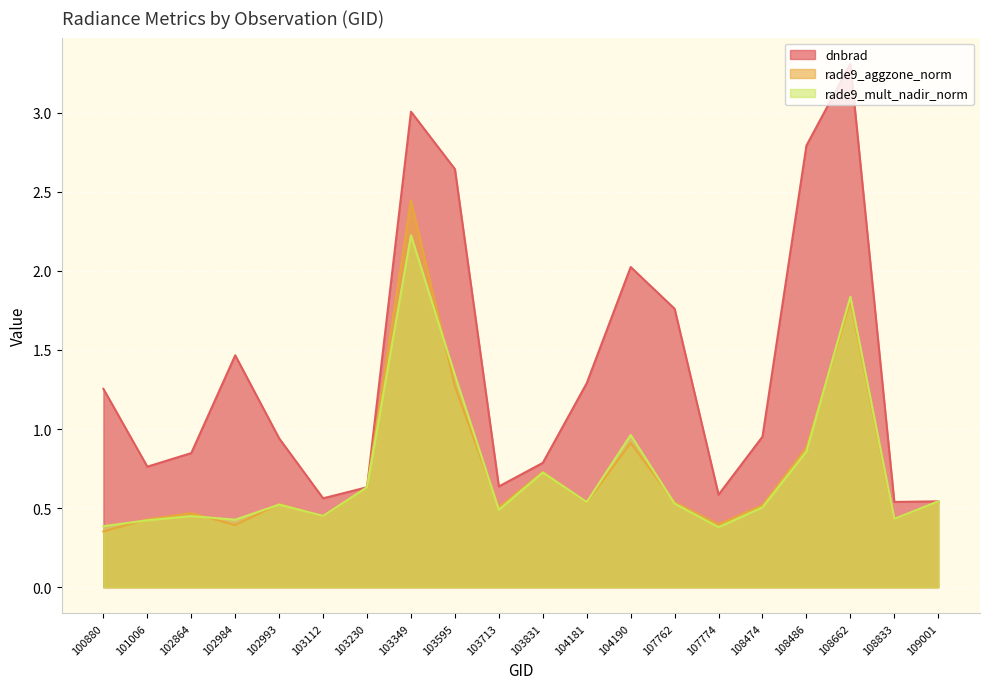

True or false: rade9_mult_nadir_norm and rade9_aggzone_norm intersect in this chart.

True